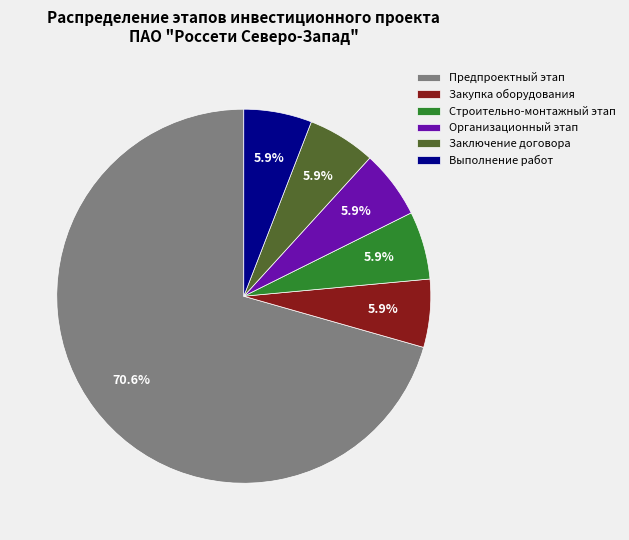

What percentage is NOT represented by Выполнение работ?

94.1%